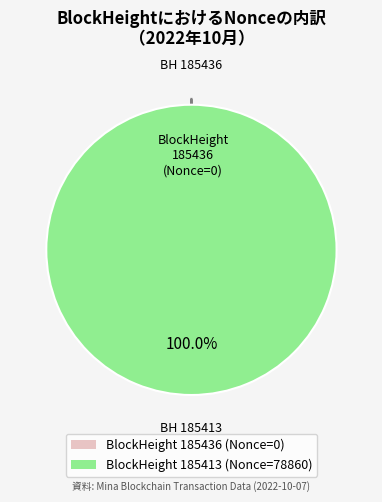

Does any single category account for the majority?

Yes